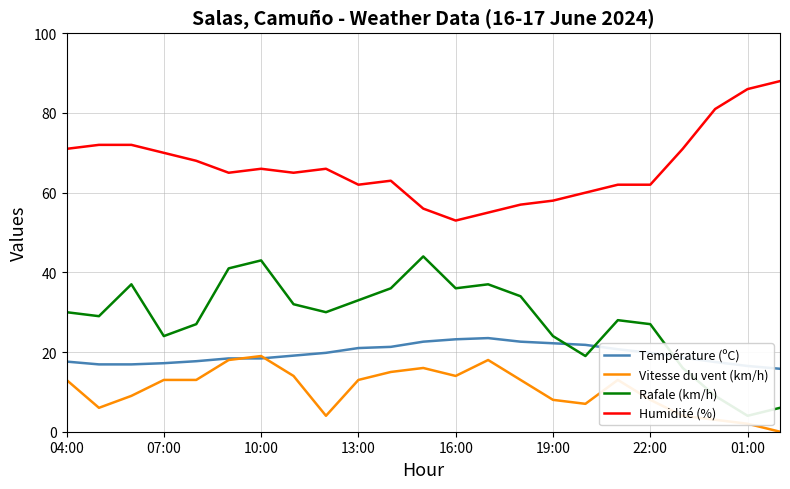

List the series in order of their overall mean, lowest first.

Vitesse du vent (km/h), Température (ºC), Rafale (km/h), Humidité (%)